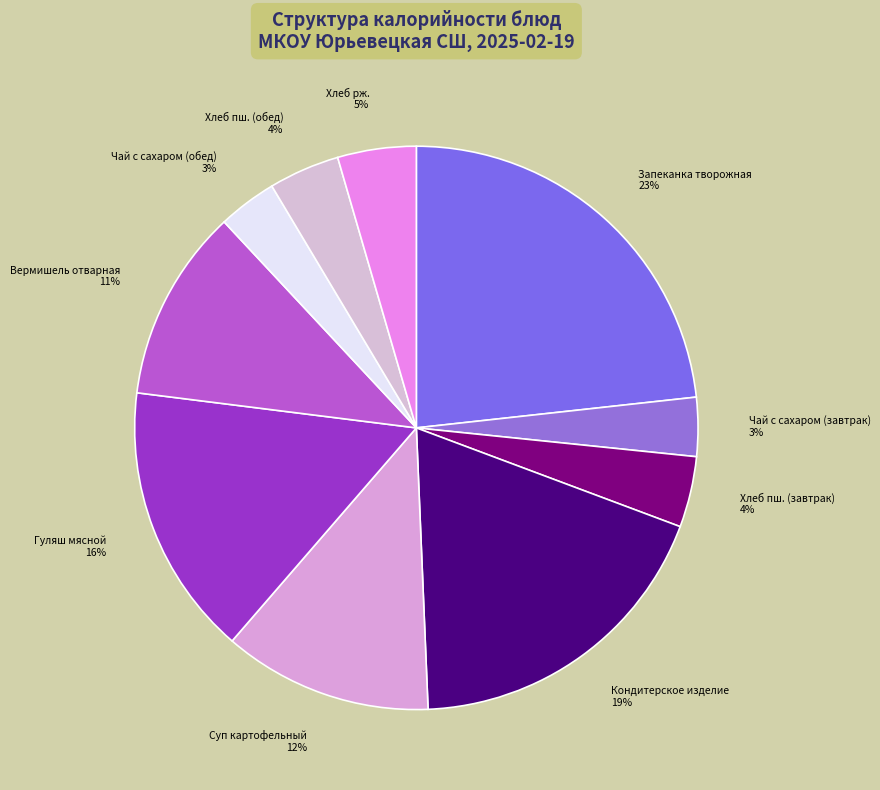

True or false: Хлеб рж. accounts for 11% of the total.

False